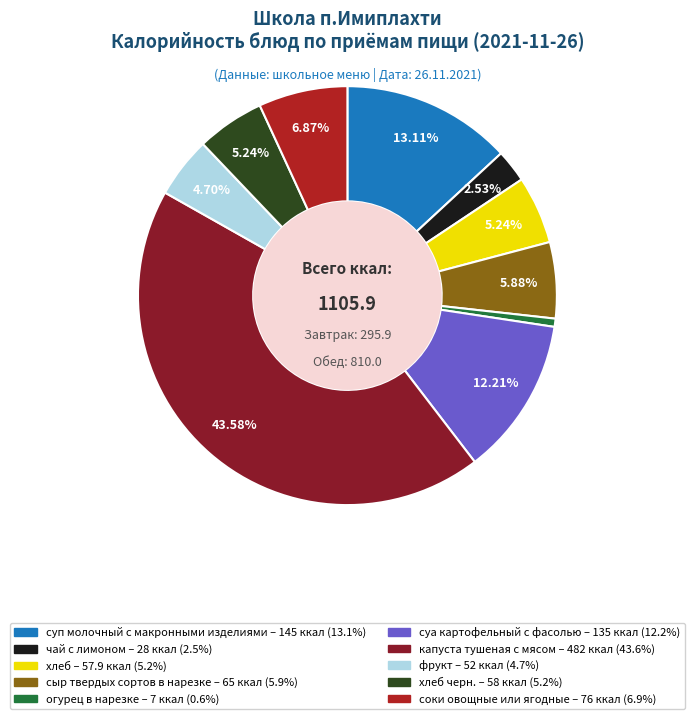

Is there a majority slice in this chart?

No